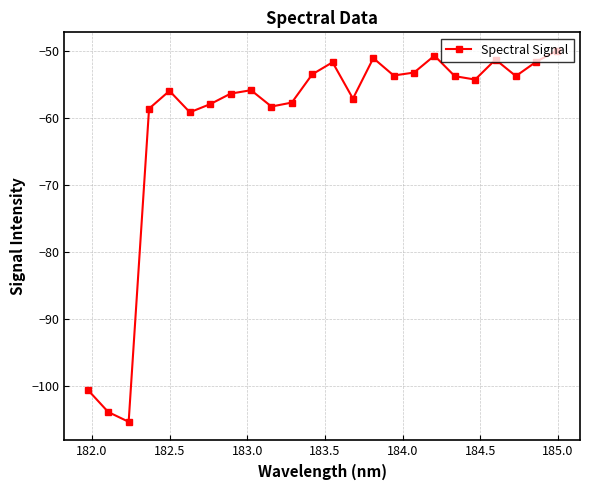

How many points are higher than both their immediate neighbors (excluding endpoints)?

6